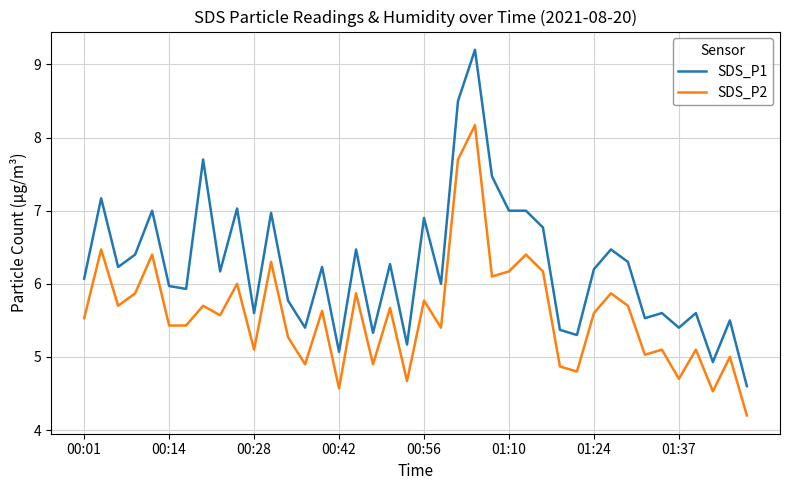

Which series has the widest spread of values?

SDS_P1